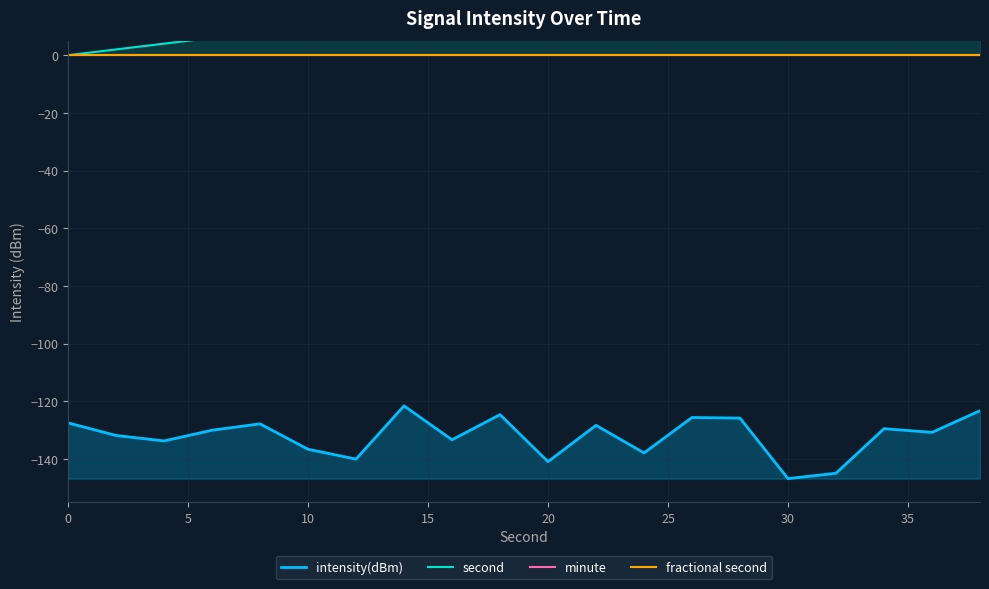

Is it true that intensity(dBm) equals -38.0 at 0?

False